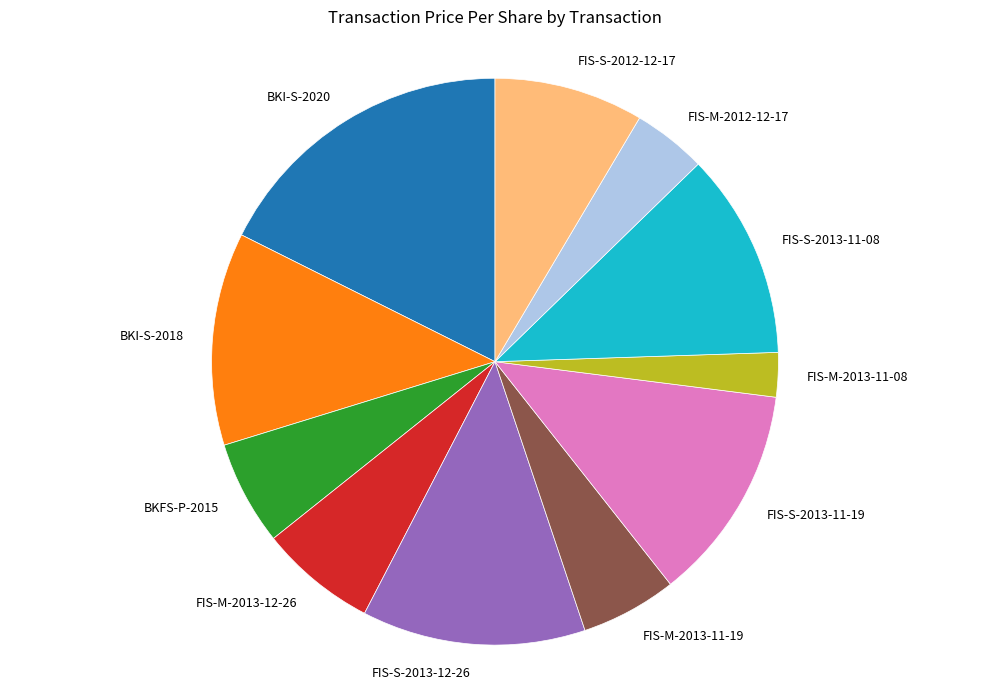

Combined, do FIS-M-2013-12-26 and FIS-M-2012-12-17 account for over 50%?

No